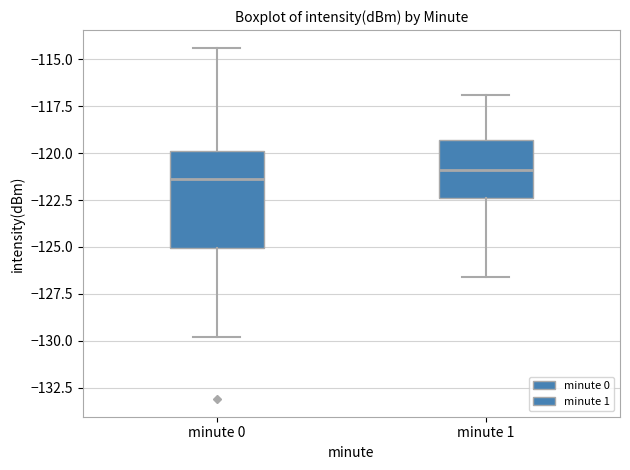

Reading left to right, transcribe this box plot: for each box, give where its median line is, the range the box spans, and where its two whiskers end, as read against the y-axis. The values are not printed on the chart, so give them approximately, as read against the axis.

minute 0: median -121.5, box -125.0 to -120.0, whiskers -130.0 to -114.5
minute 1: median -121.0, box -122.5 to -119.5, whiskers -126.5 to -117.0